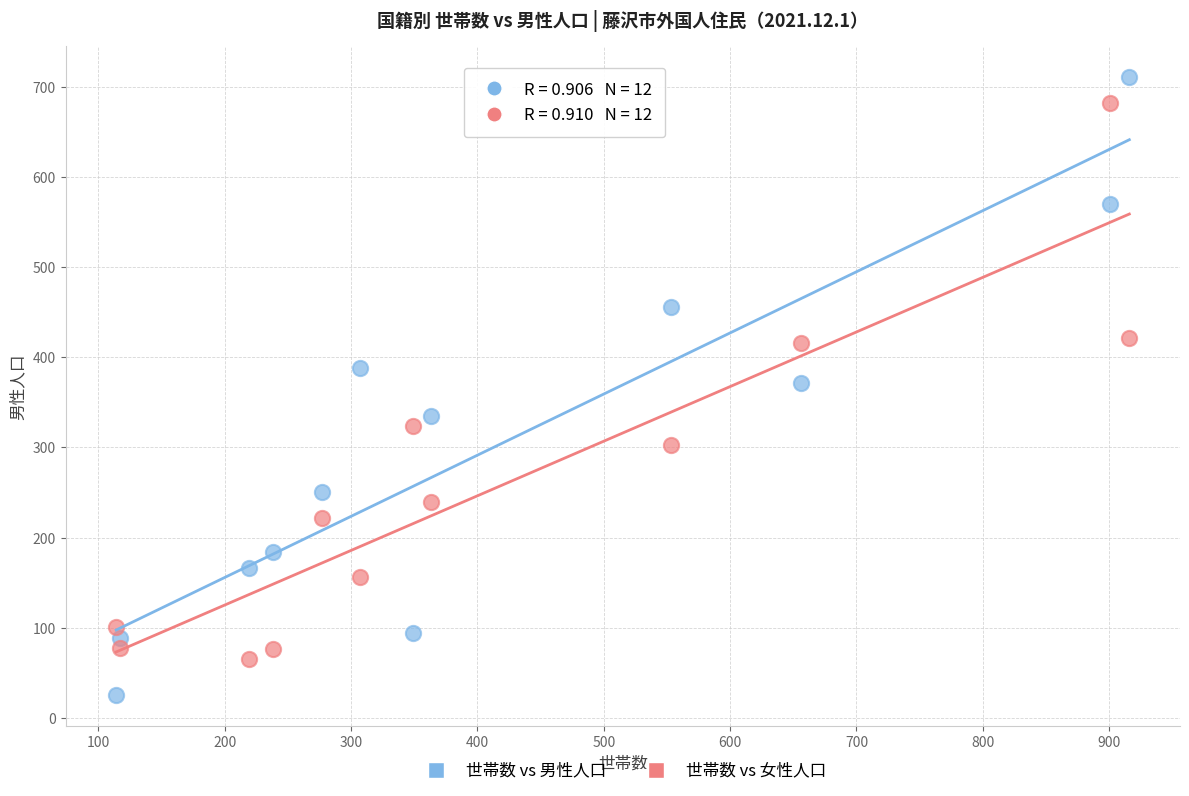

Which series has the largest Y range (max minus min)?

世帯数 vs 男性人口